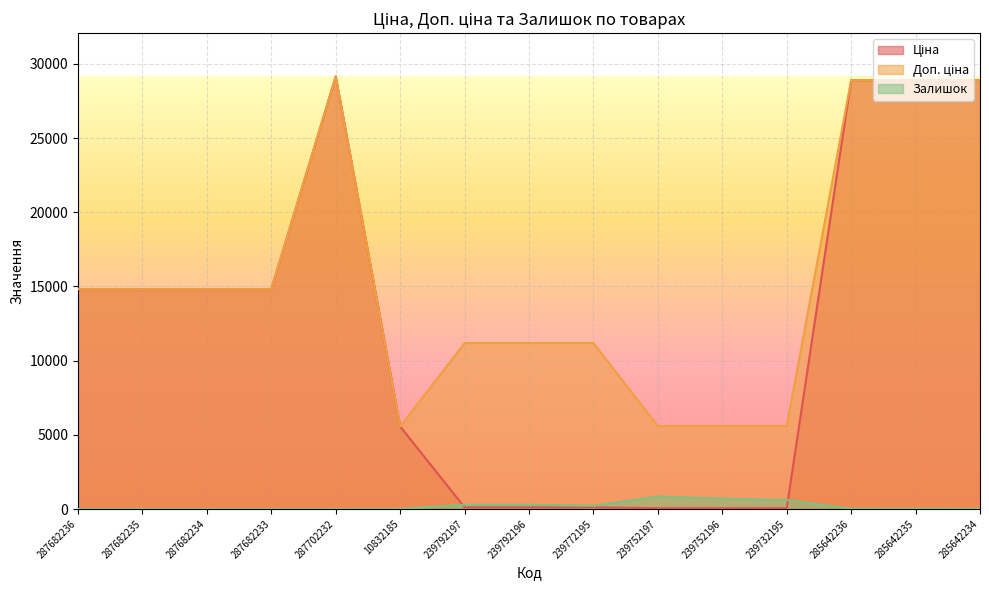

What is the label of the 15th point from the left?

285642234